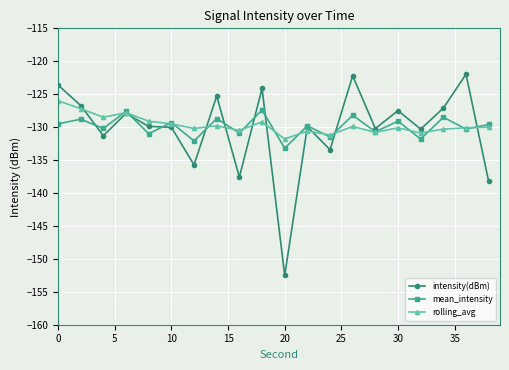

At how many categories does at least one series exceed -149?

20